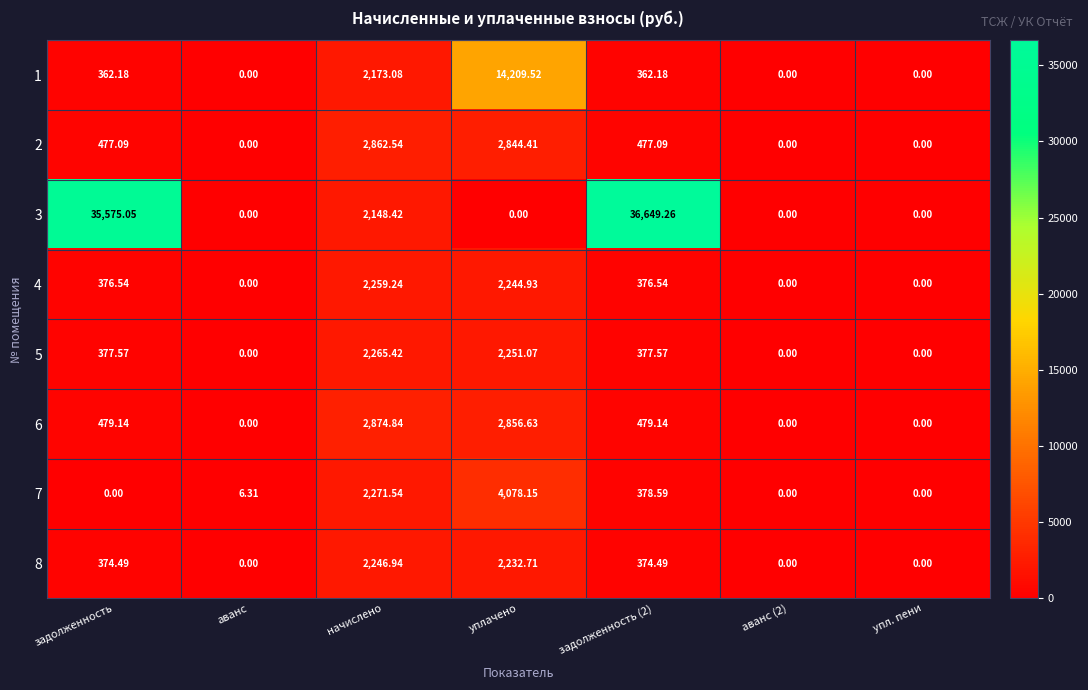

Which label corresponds to the largest value in the chart?

задолженность (2)